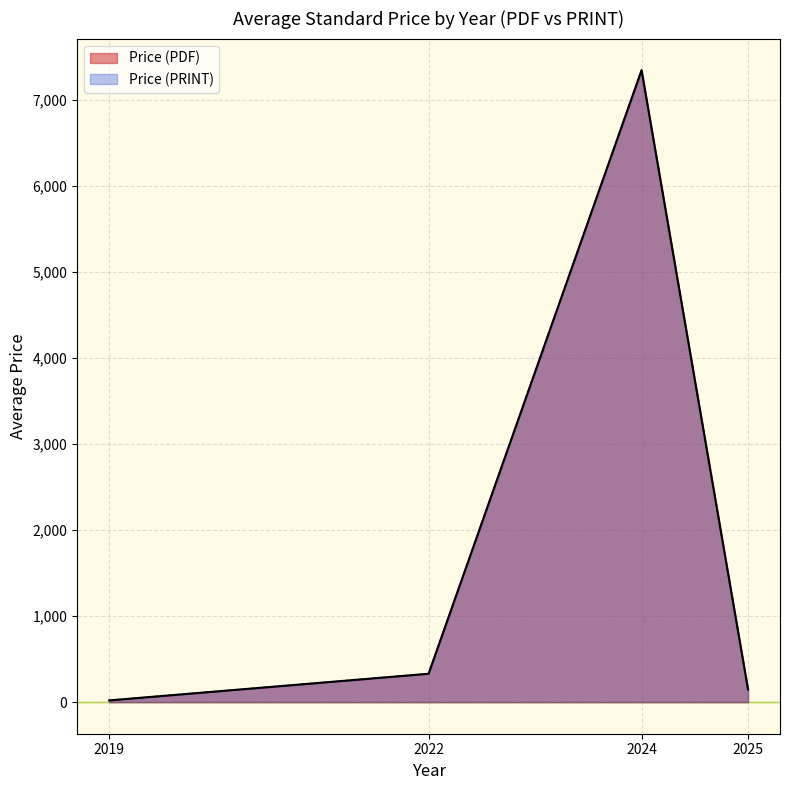

True or false: Price (PRINT) and Price (PDF) intersect in this chart.

False